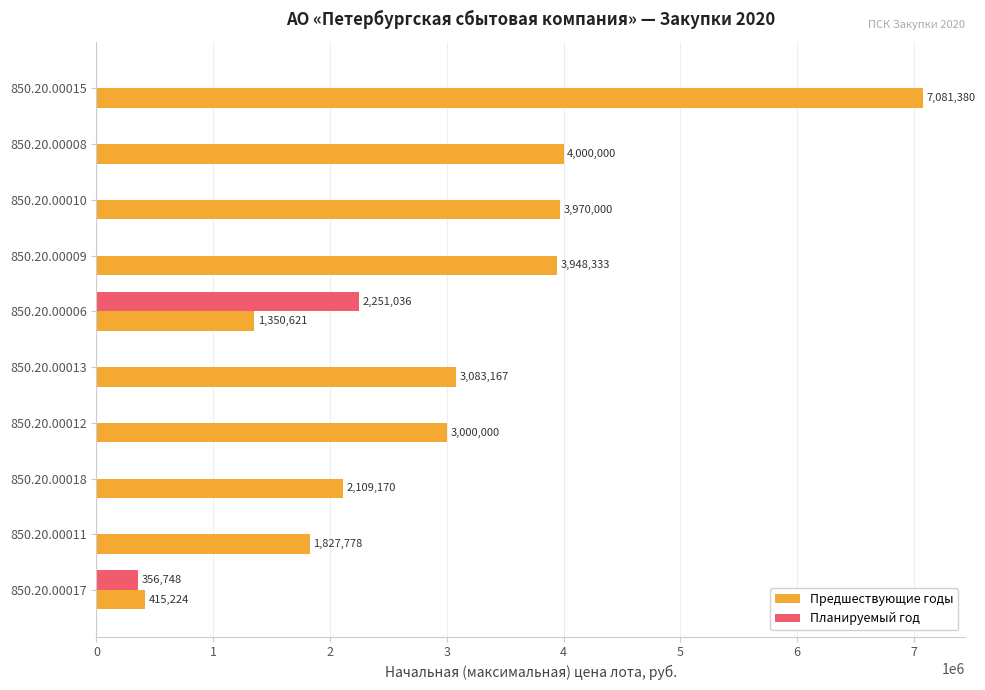

Which series changed the most between 850.20.00015 and 850.20.00009?

Предшествующие годы